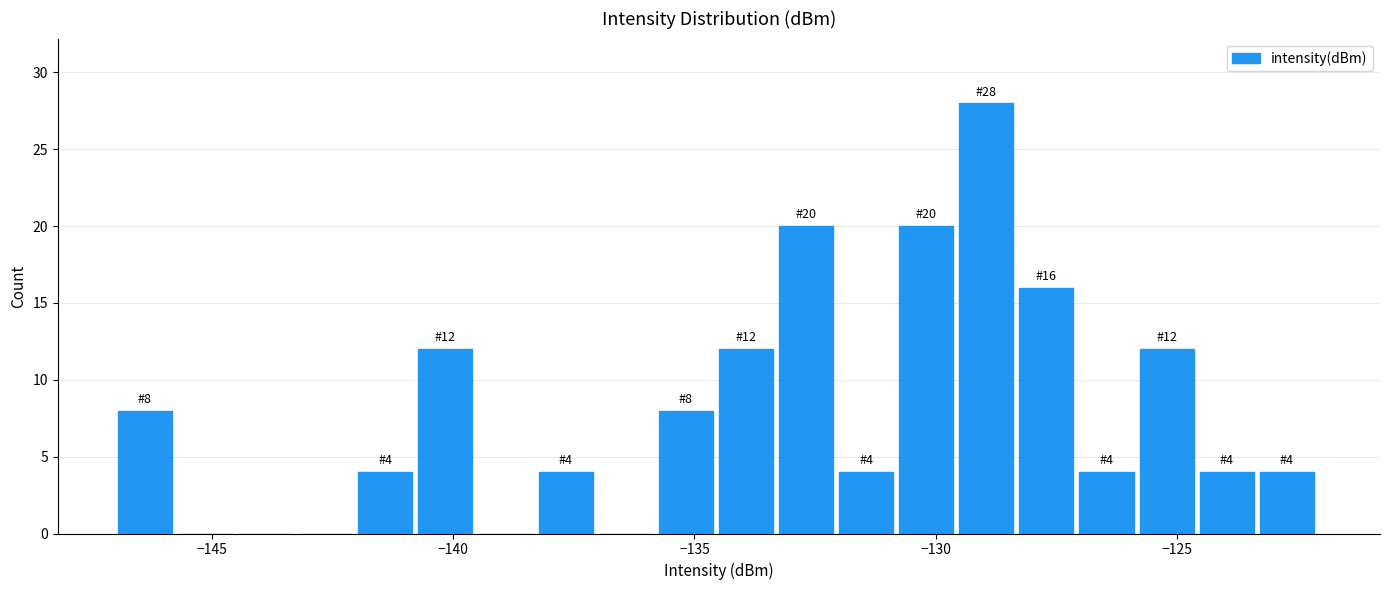

Read against the x-axis, roughly where is the centre of the tallest bar?

-129.0